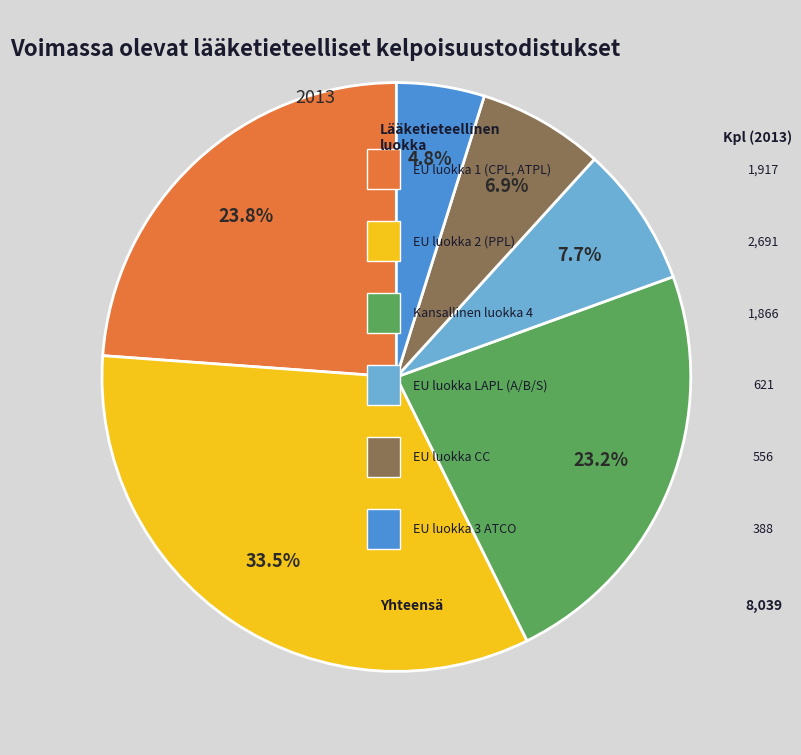

Is there any slice that represents more than half of the pie?

No